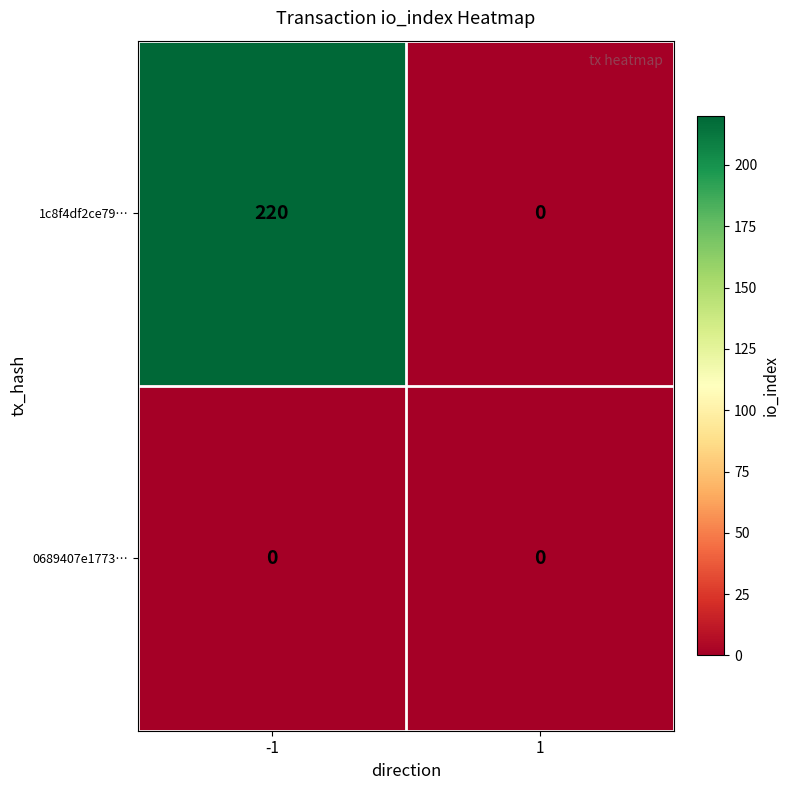

Between -1 and 1, which series saw the biggest shift?

1c8f4df2ce79…